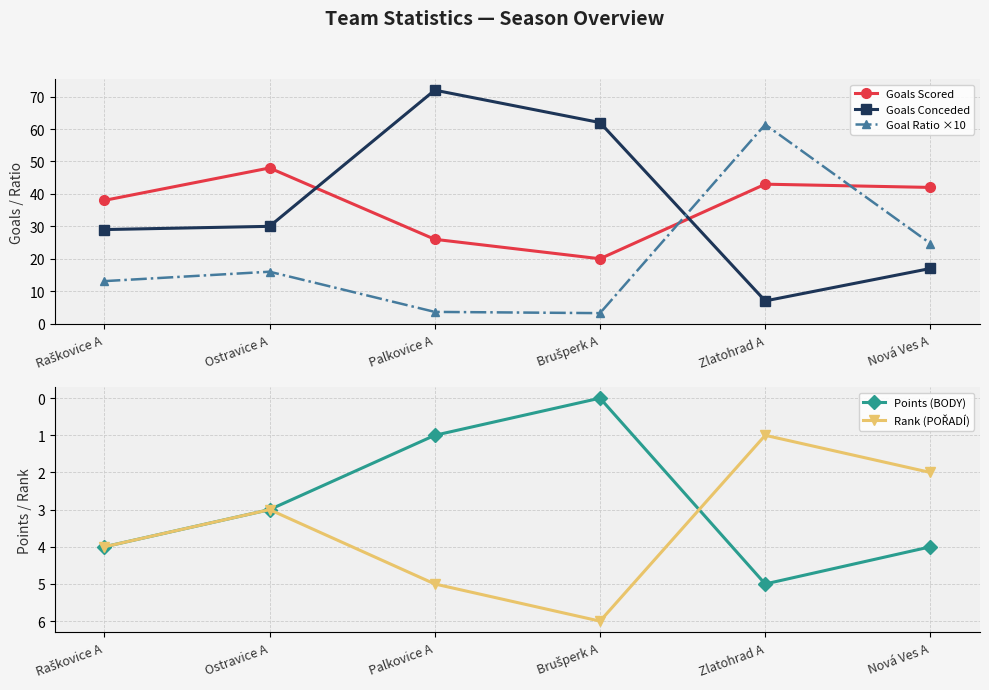

At which label is Goals Conceded closest to 39?

Ostravice A